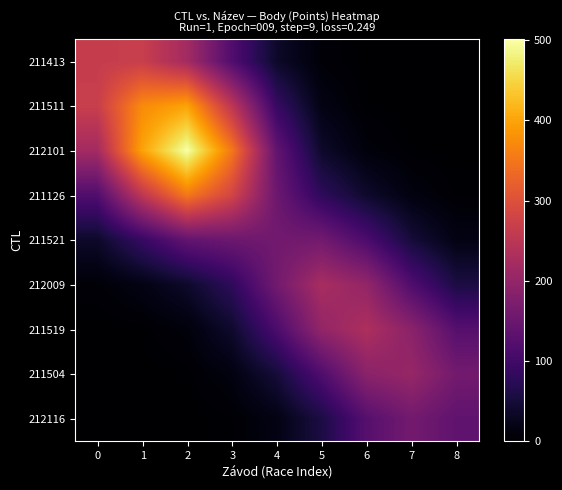

Which series changed the most between 0 and 1?

212101